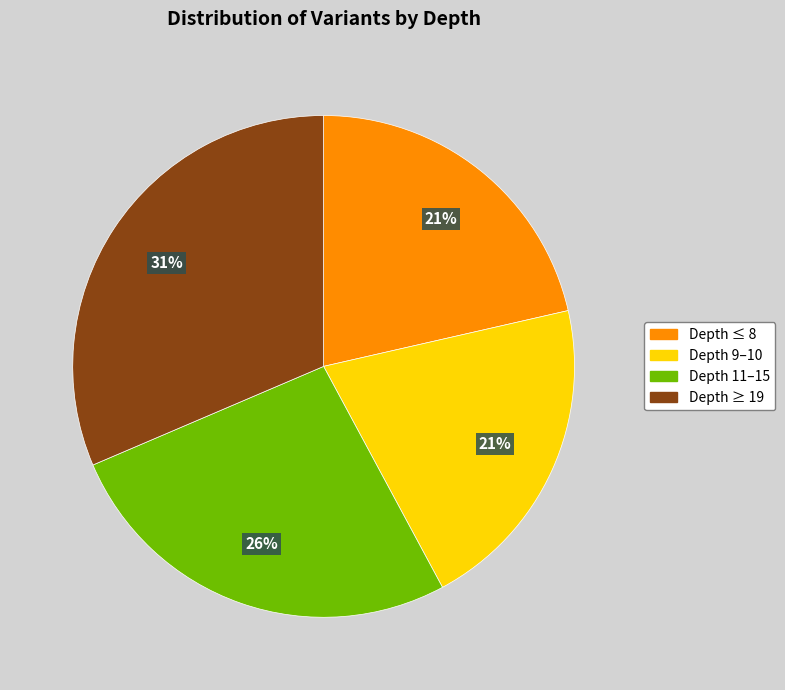

Is there any slice that represents more than half of the pie?

No